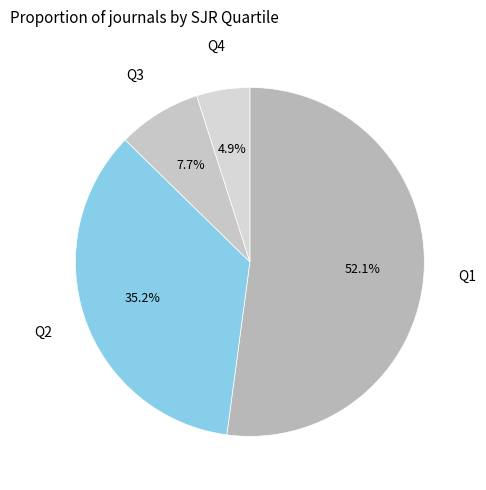

True or false: Q4 accounts for 13% of the total.

False